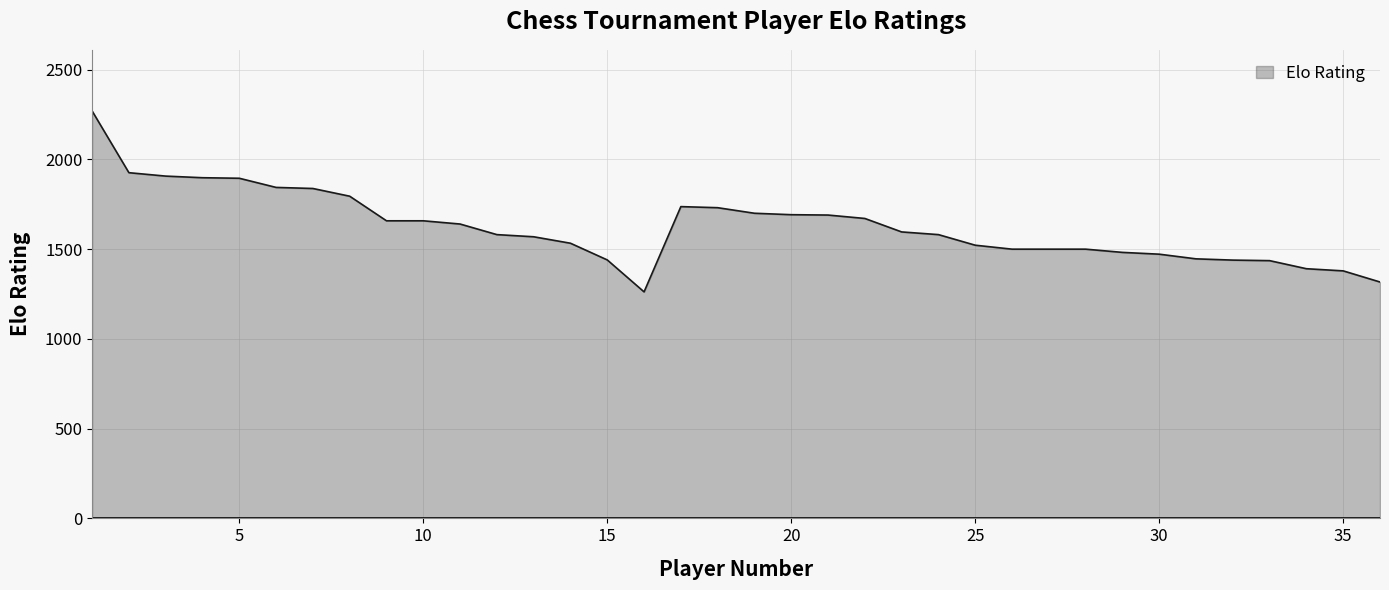

What is the greatest value displayed?

2270